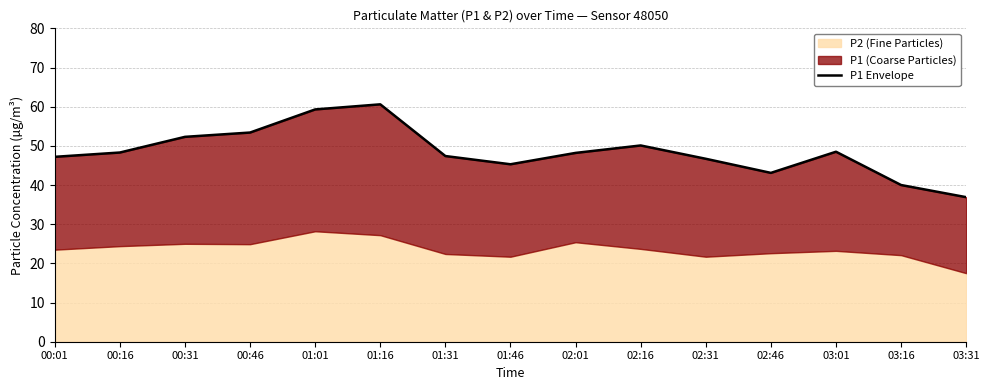

What is the change in value from 01:46 to 02:46?

-2.2